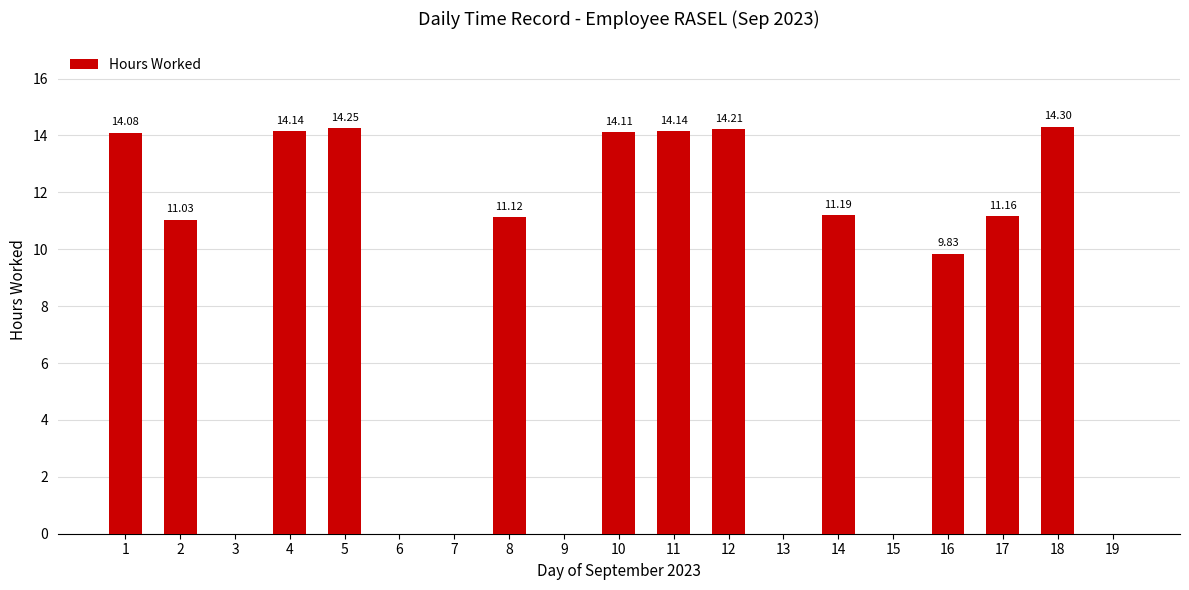

How many categories are shown in the chart?

19